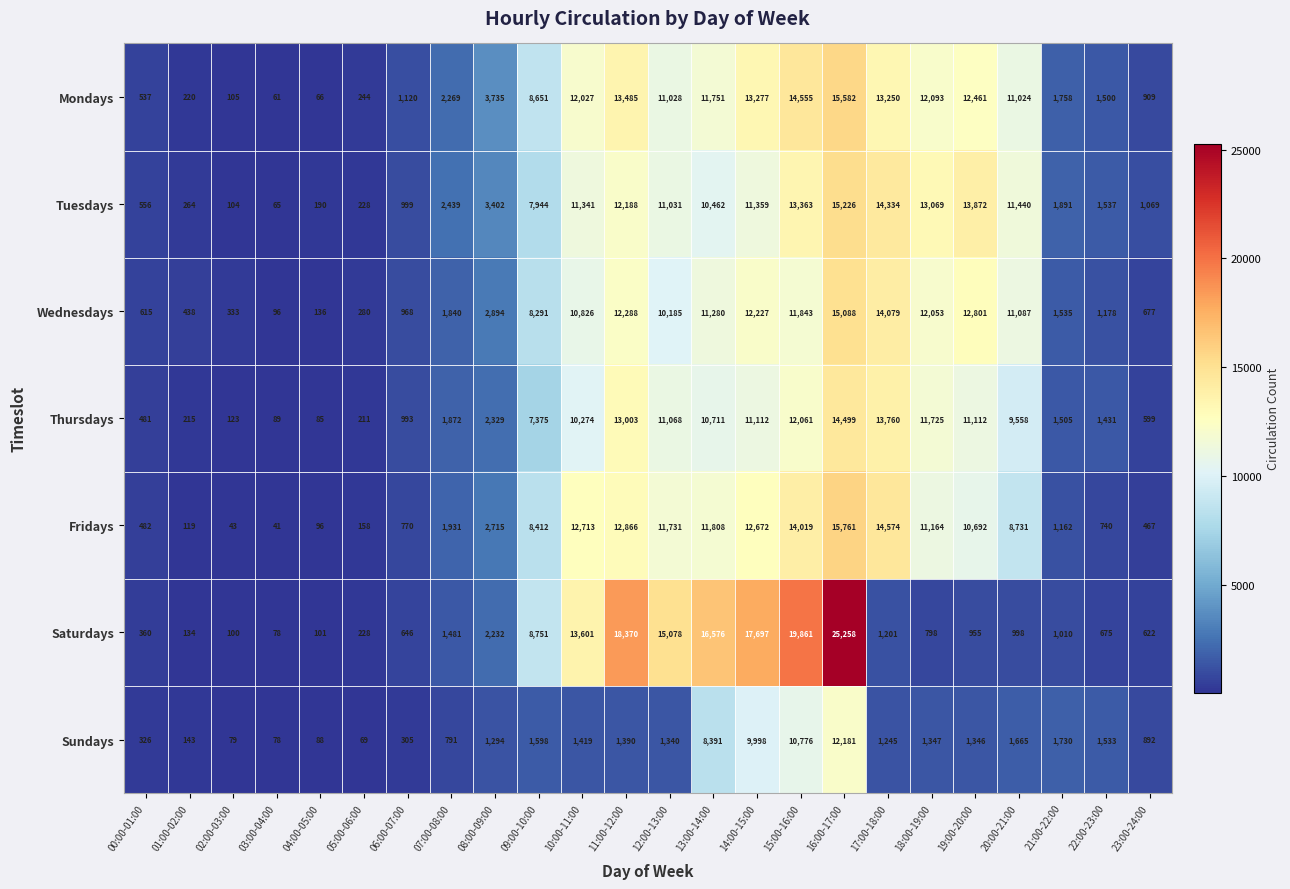

What is the total value across all series at 19:00-20:00?

63239